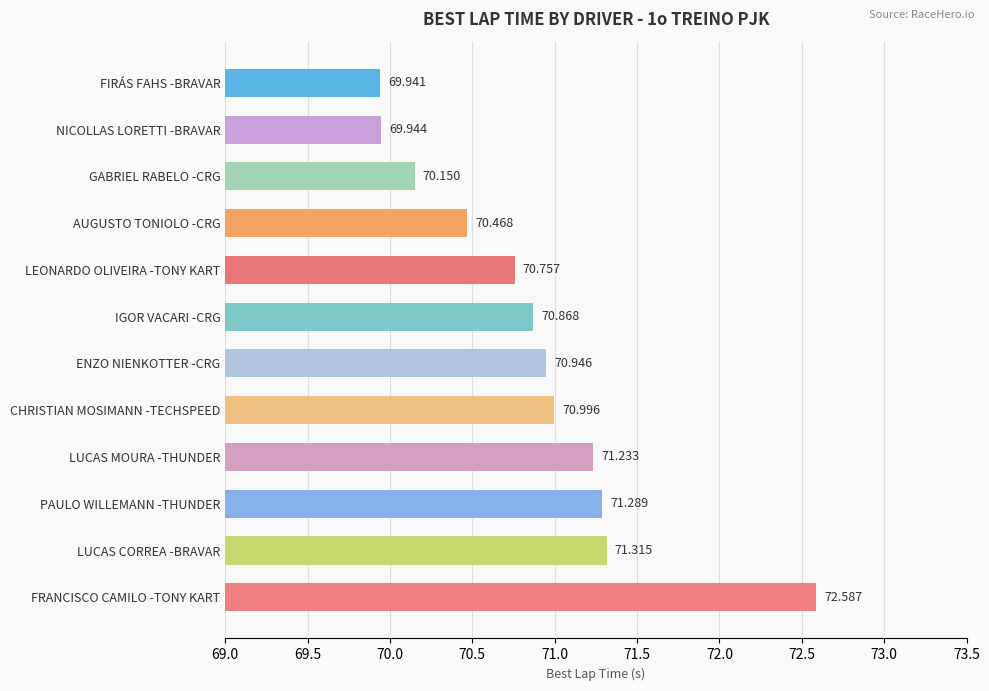

What is the label of the 1st bar from the top?

FIRÁS FAHS -BRAVAR